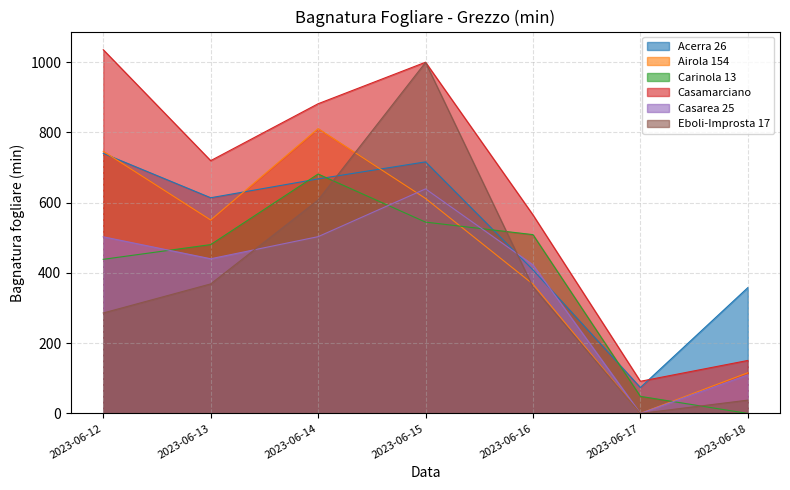

Which category has the lowest value in the Eboli-Improsta 17 series?

2023-06-17